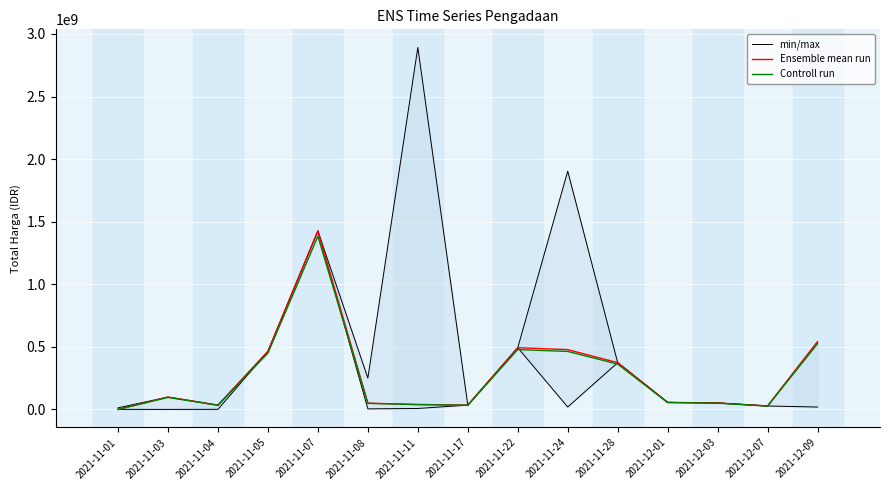

What position from the right is 2021-11-03?

14